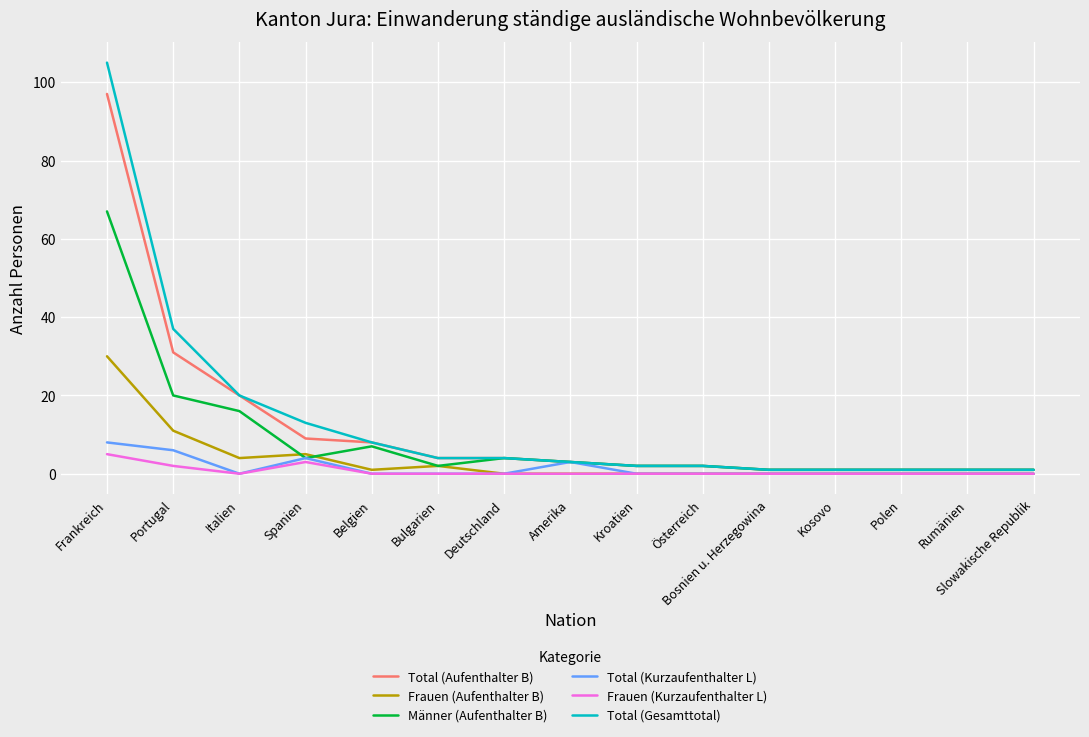

The value of Frauen (Aufenthalter B) at Slowakische Republik is 0. True or false?

True